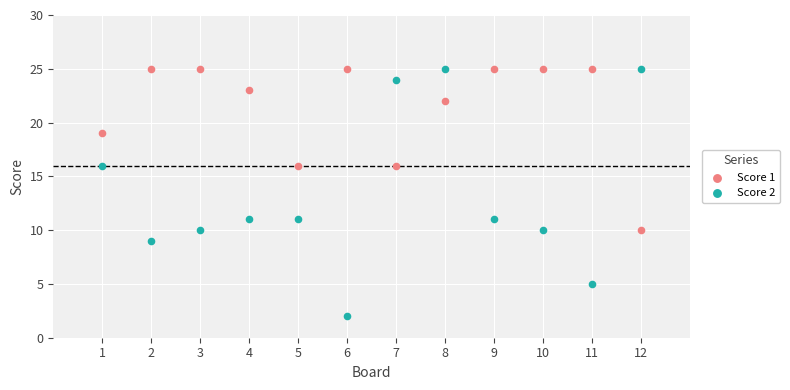

What are all the series names shown in the legend?

Score 1, Score 2